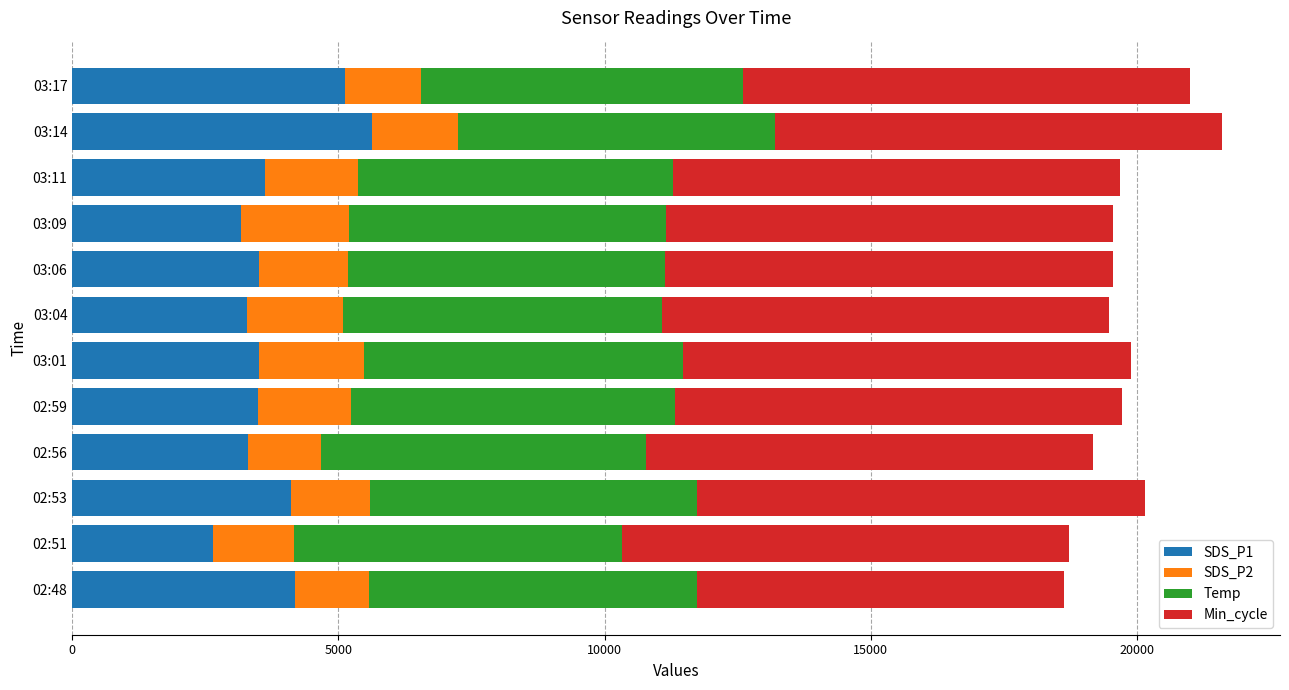

What is the difference between the SDS_P1 values at 03:17 and 03:14?

504.0